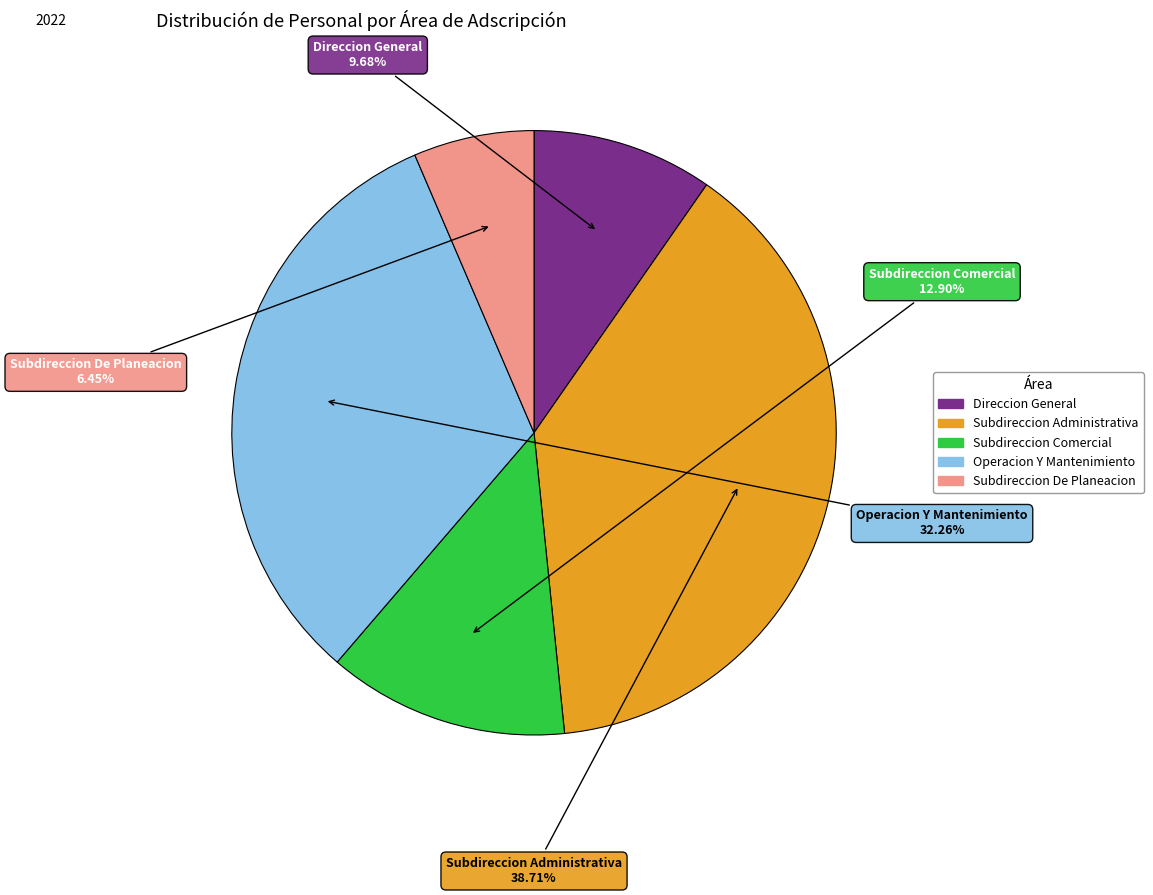

What is the ratio of the value at Subdireccion Administrativa to the value at Subdireccion Comercial?

3.0